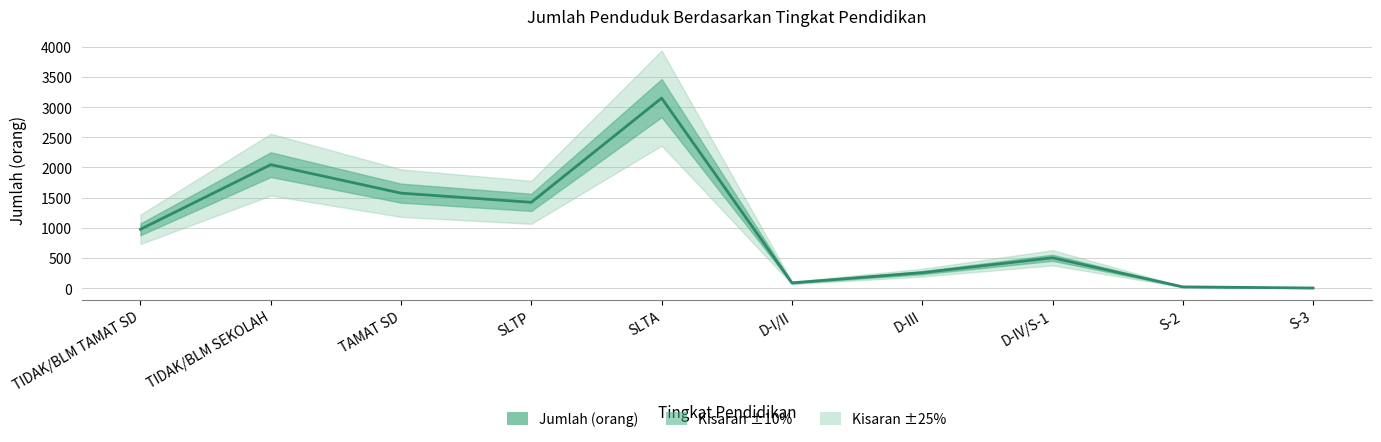

What is the ratio of the value at S-2 to the value at D-III?

0.1